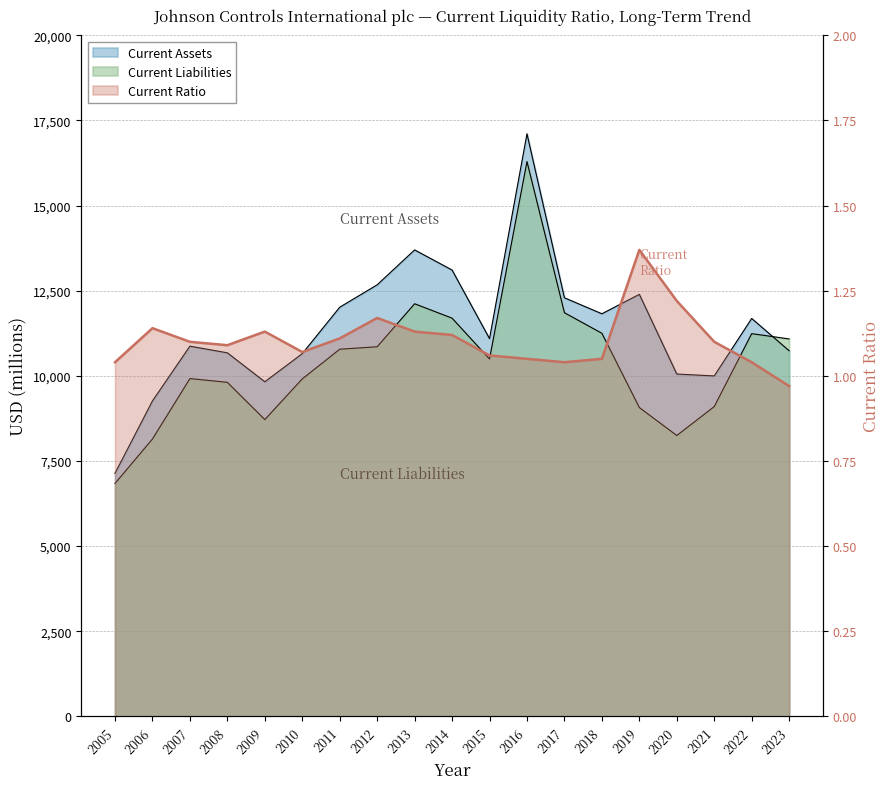

What is the difference between the Current Liabilities values at 2018 and 2008?

1440.0